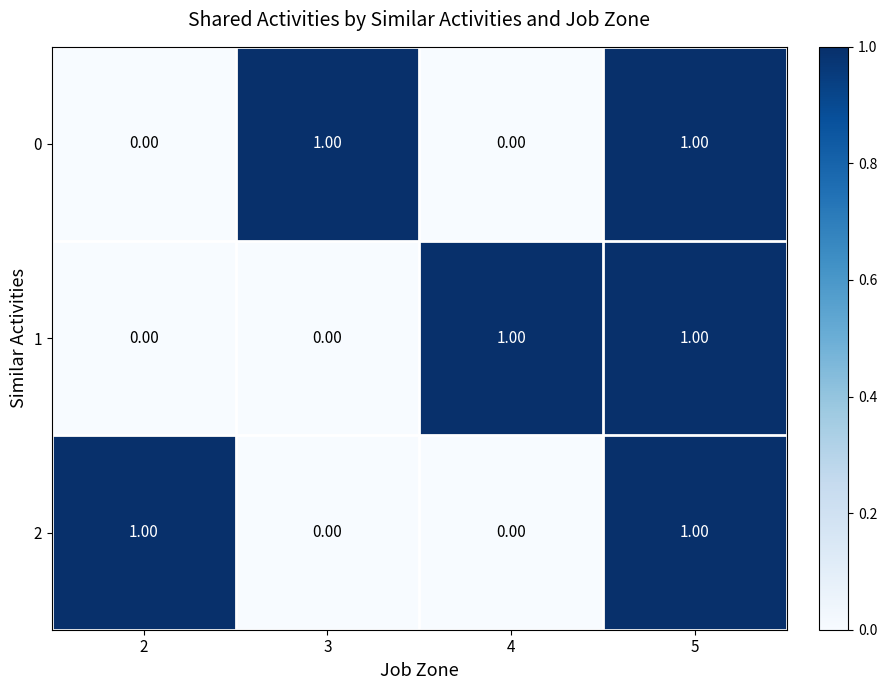

At which category is the sum across all series the highest?

5